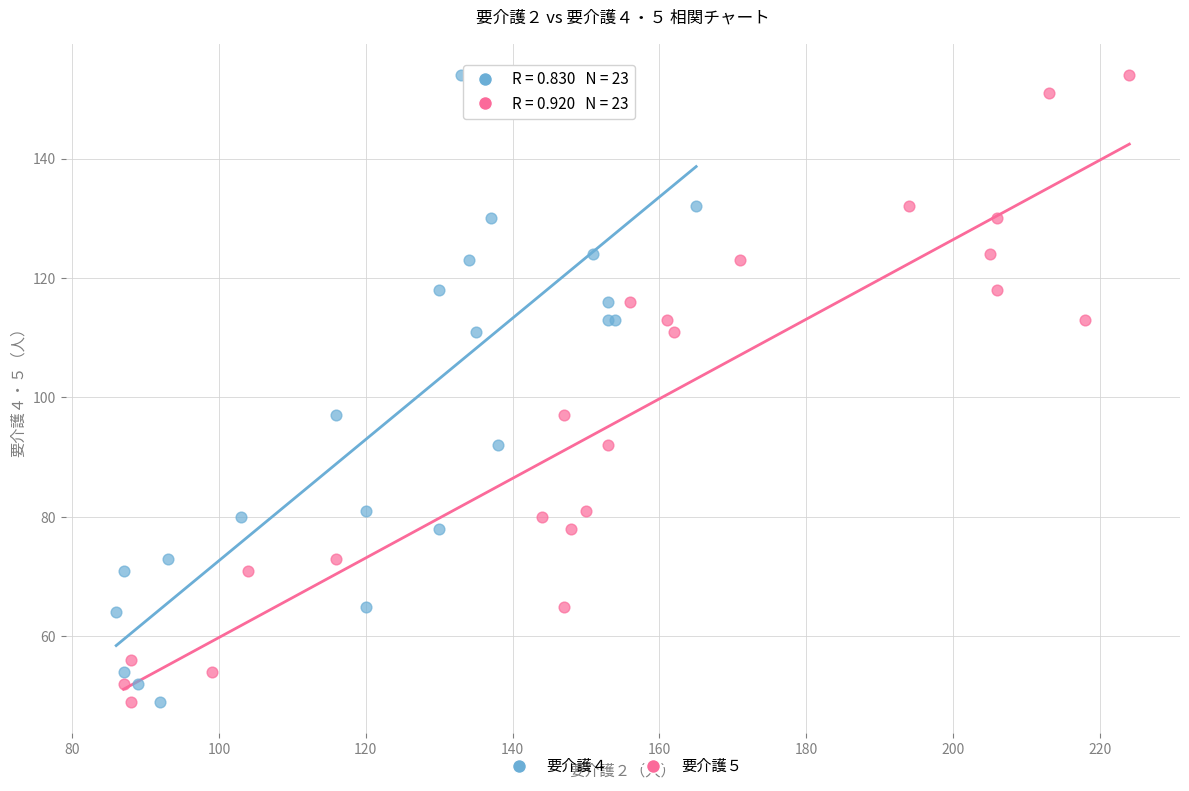

What are all the series names shown in the legend?

要介護４, 要介護５